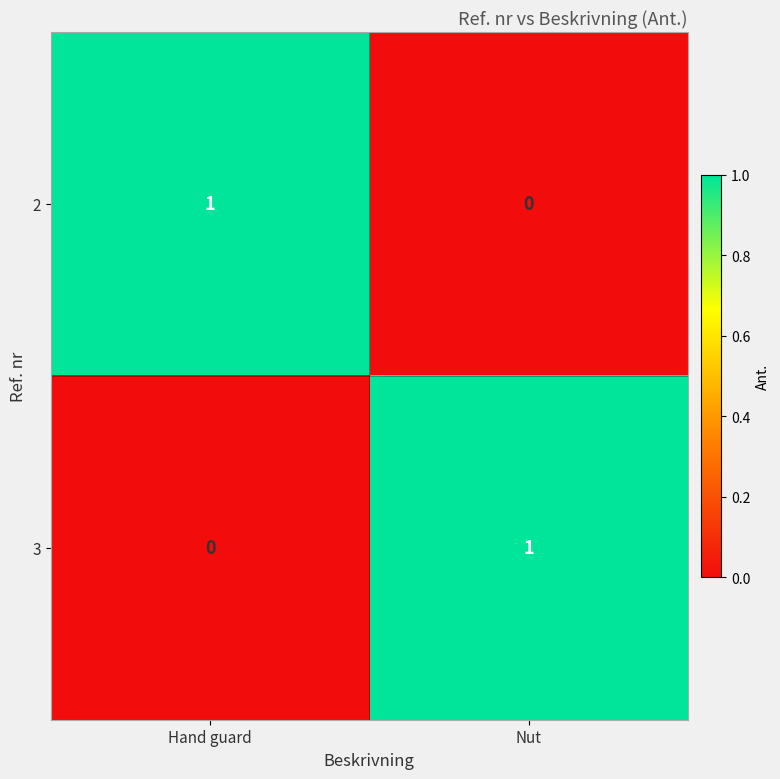

How many distinct data groups are displayed?

2